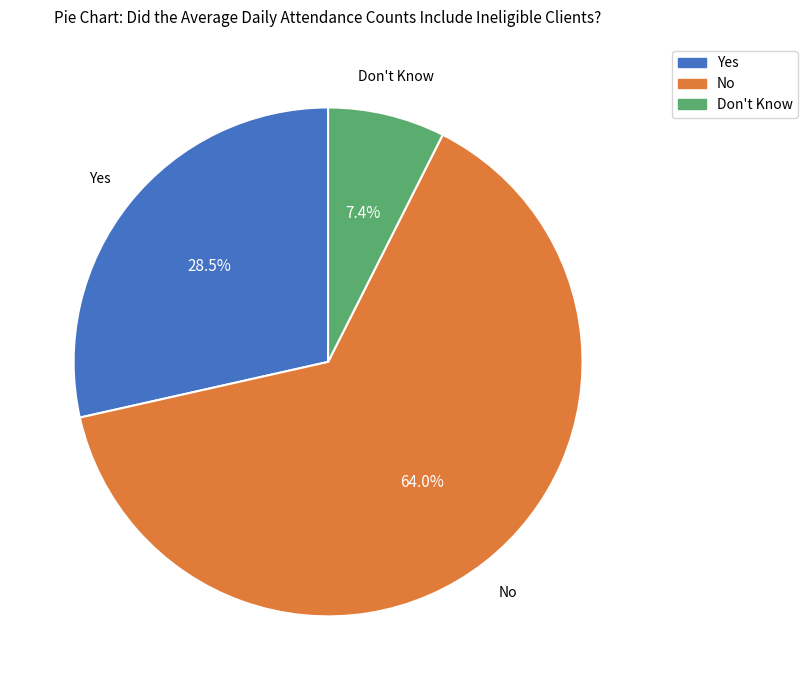

Rank the categories by value from highest to lowest.

No, Yes, Don't Know